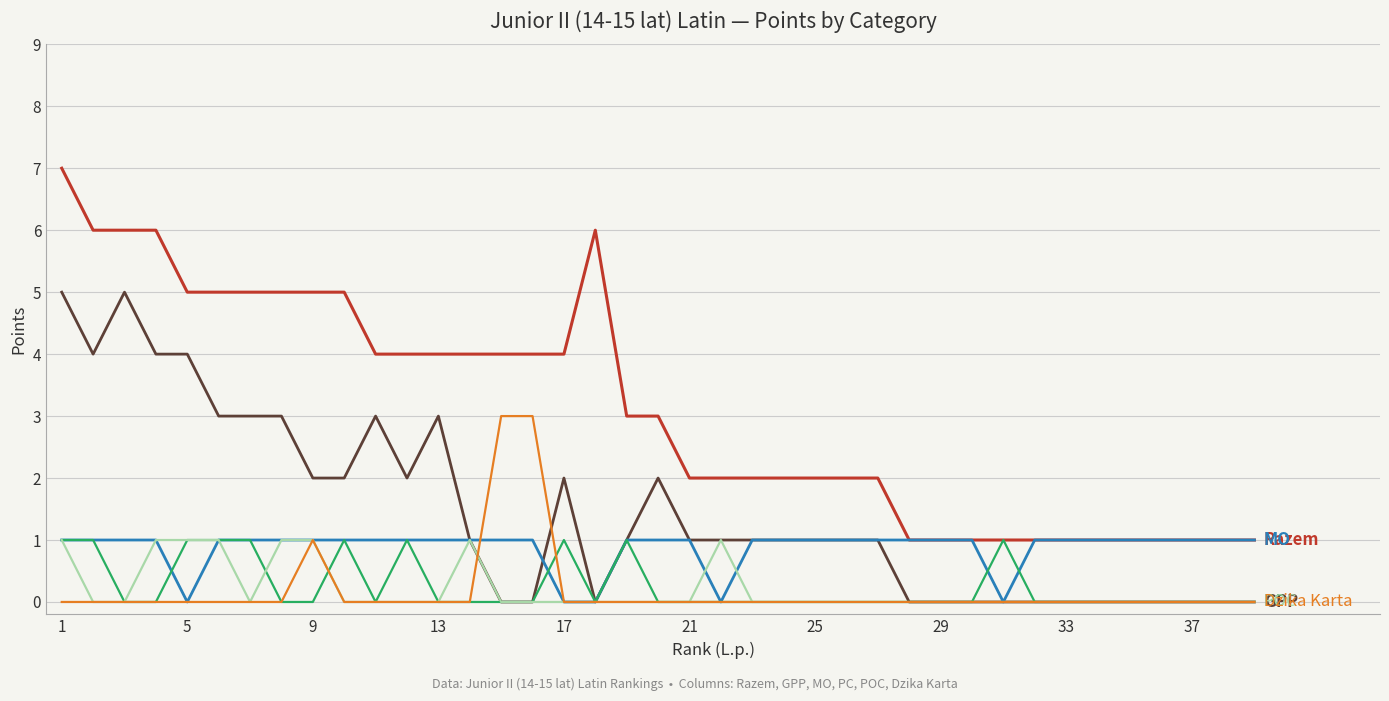

What is the maximum value shown in the chart?

7